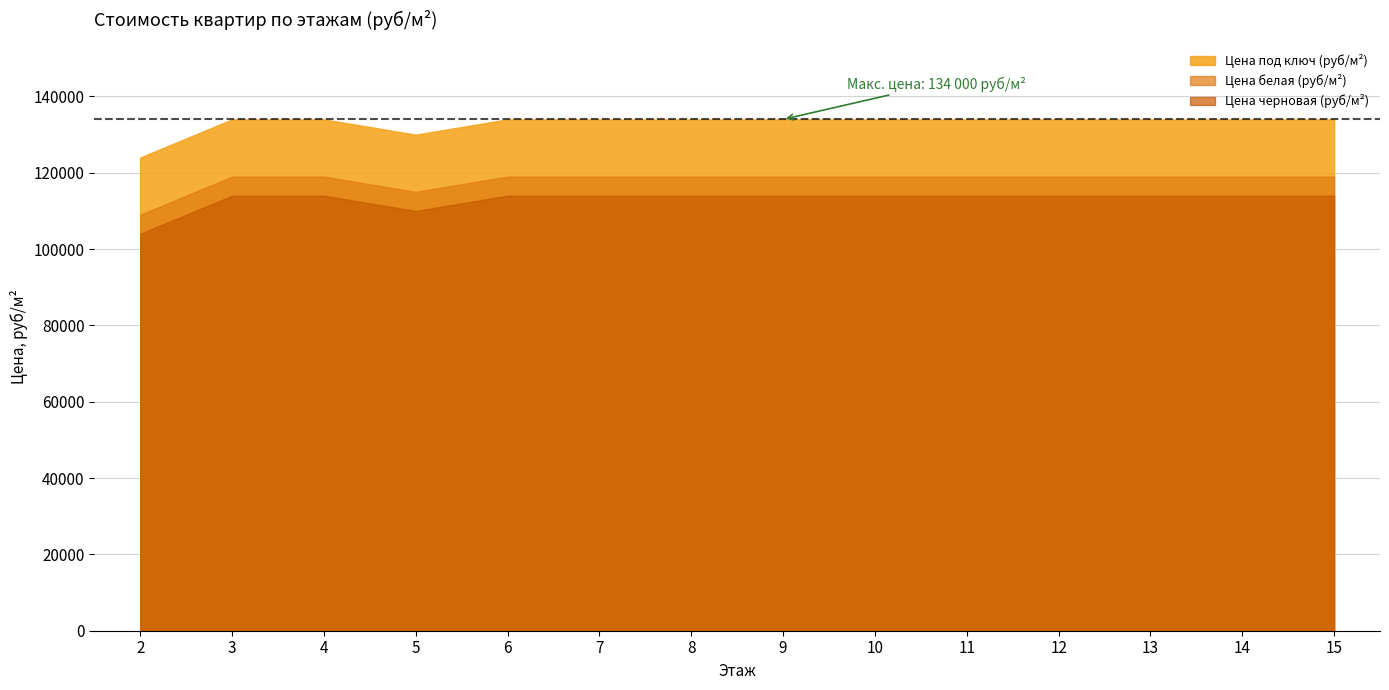

Rank the categories by Цена черновая (руб/м²) value from highest to lowest.

3, 4, 6, 7, 8, 9, 10, 11, 12, 13, 14, 15, 5, 2